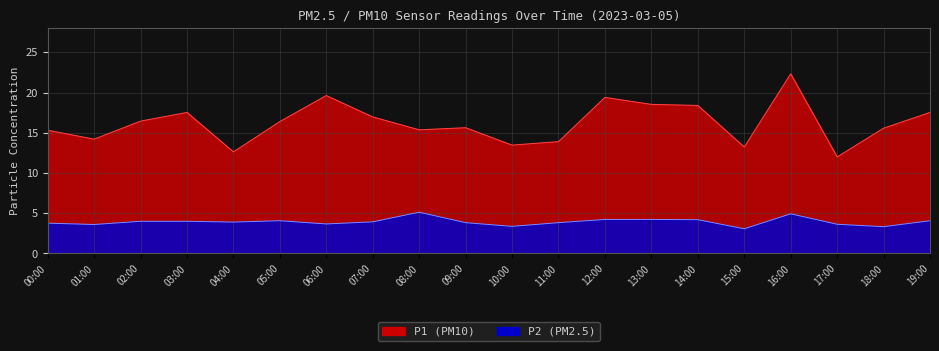

At which category does P2 reach its first local peak?

05:00